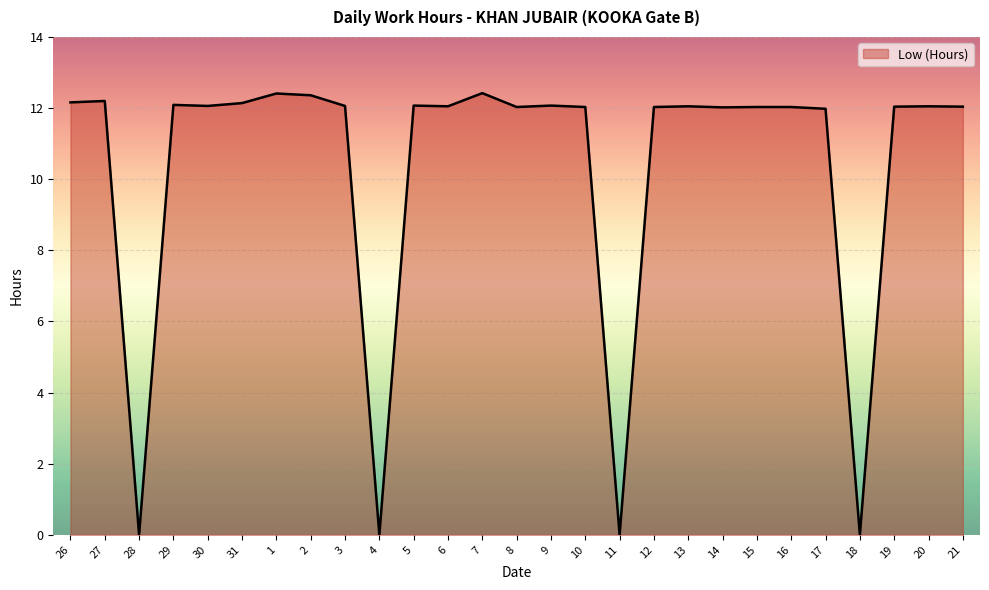

What position from the left is 17?

23